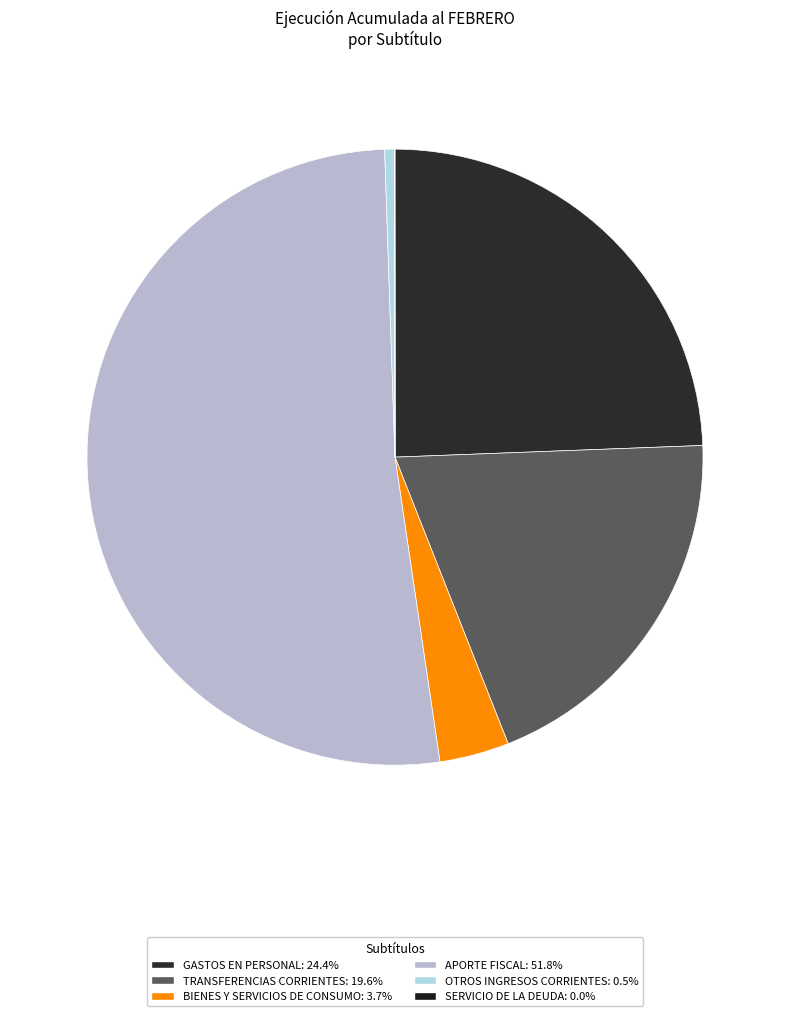

How many segments does this pie chart have?

6